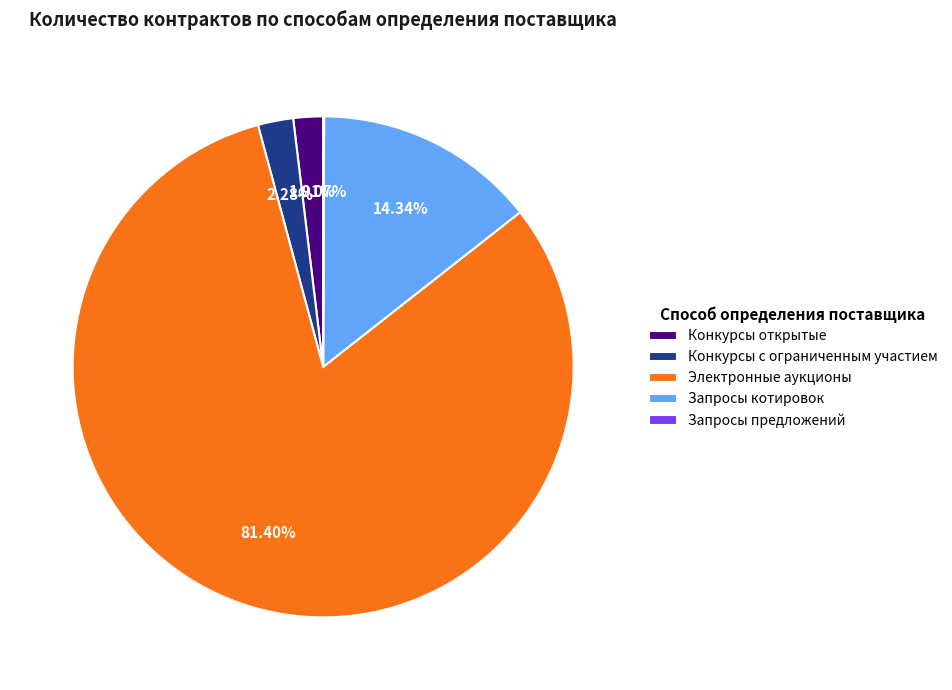

Which category has the biggest portion of the pie?

Электронные аукционы